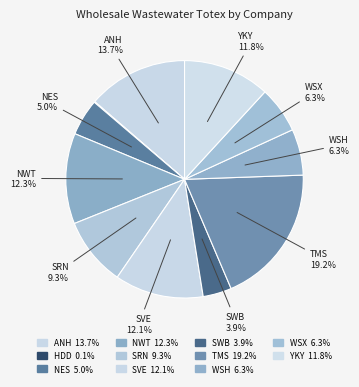

What percentage do SRN and YKY together represent?

21.2%